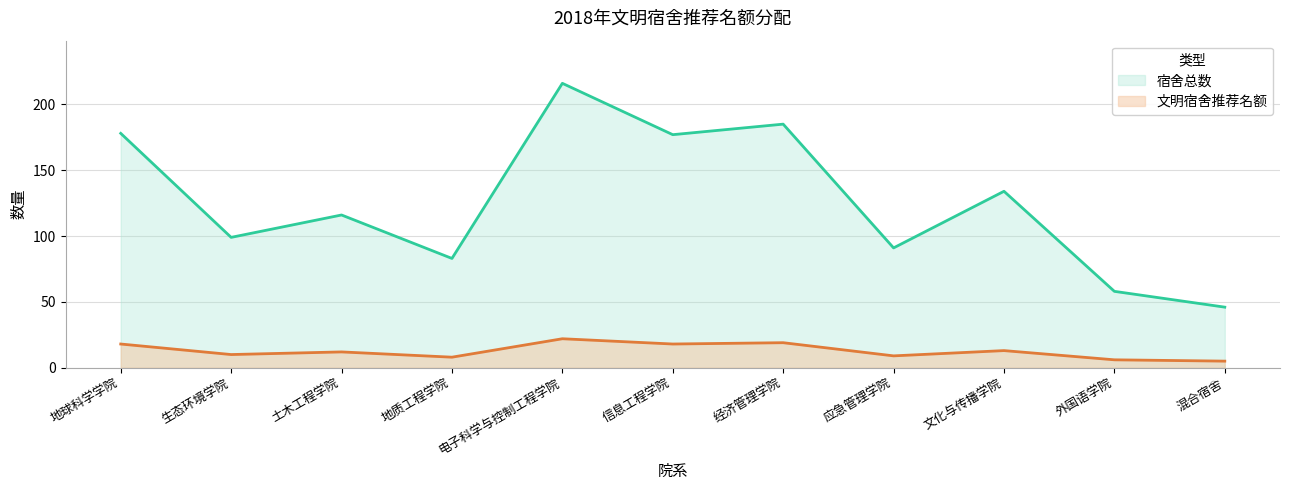

What is the sum of the 文明宿舍推荐名额 values at 地球科学学院 and 电子科学与控制工程学院?

40